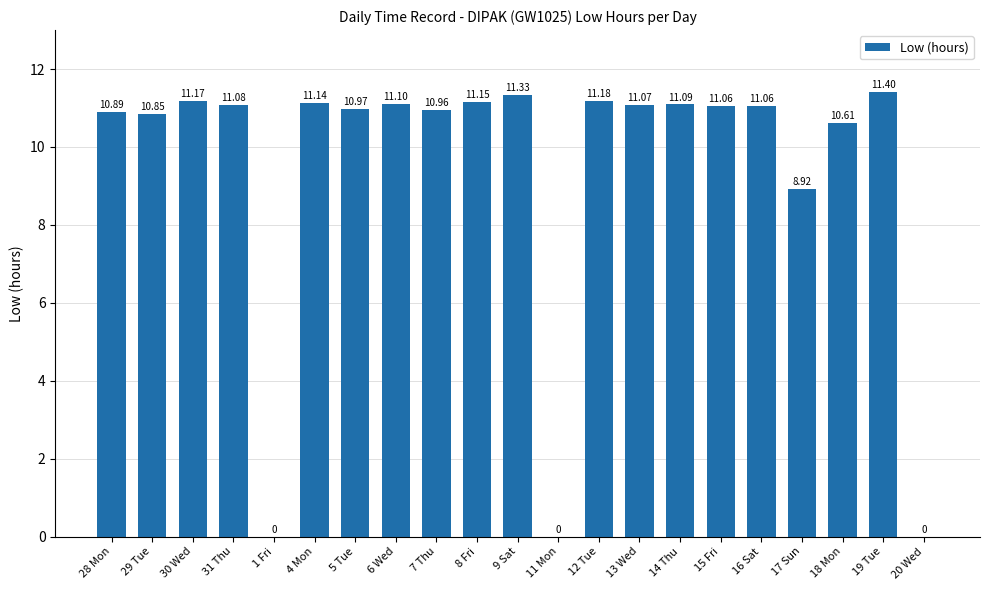

Is it true that the value at 8 Fri is 6.7?

False